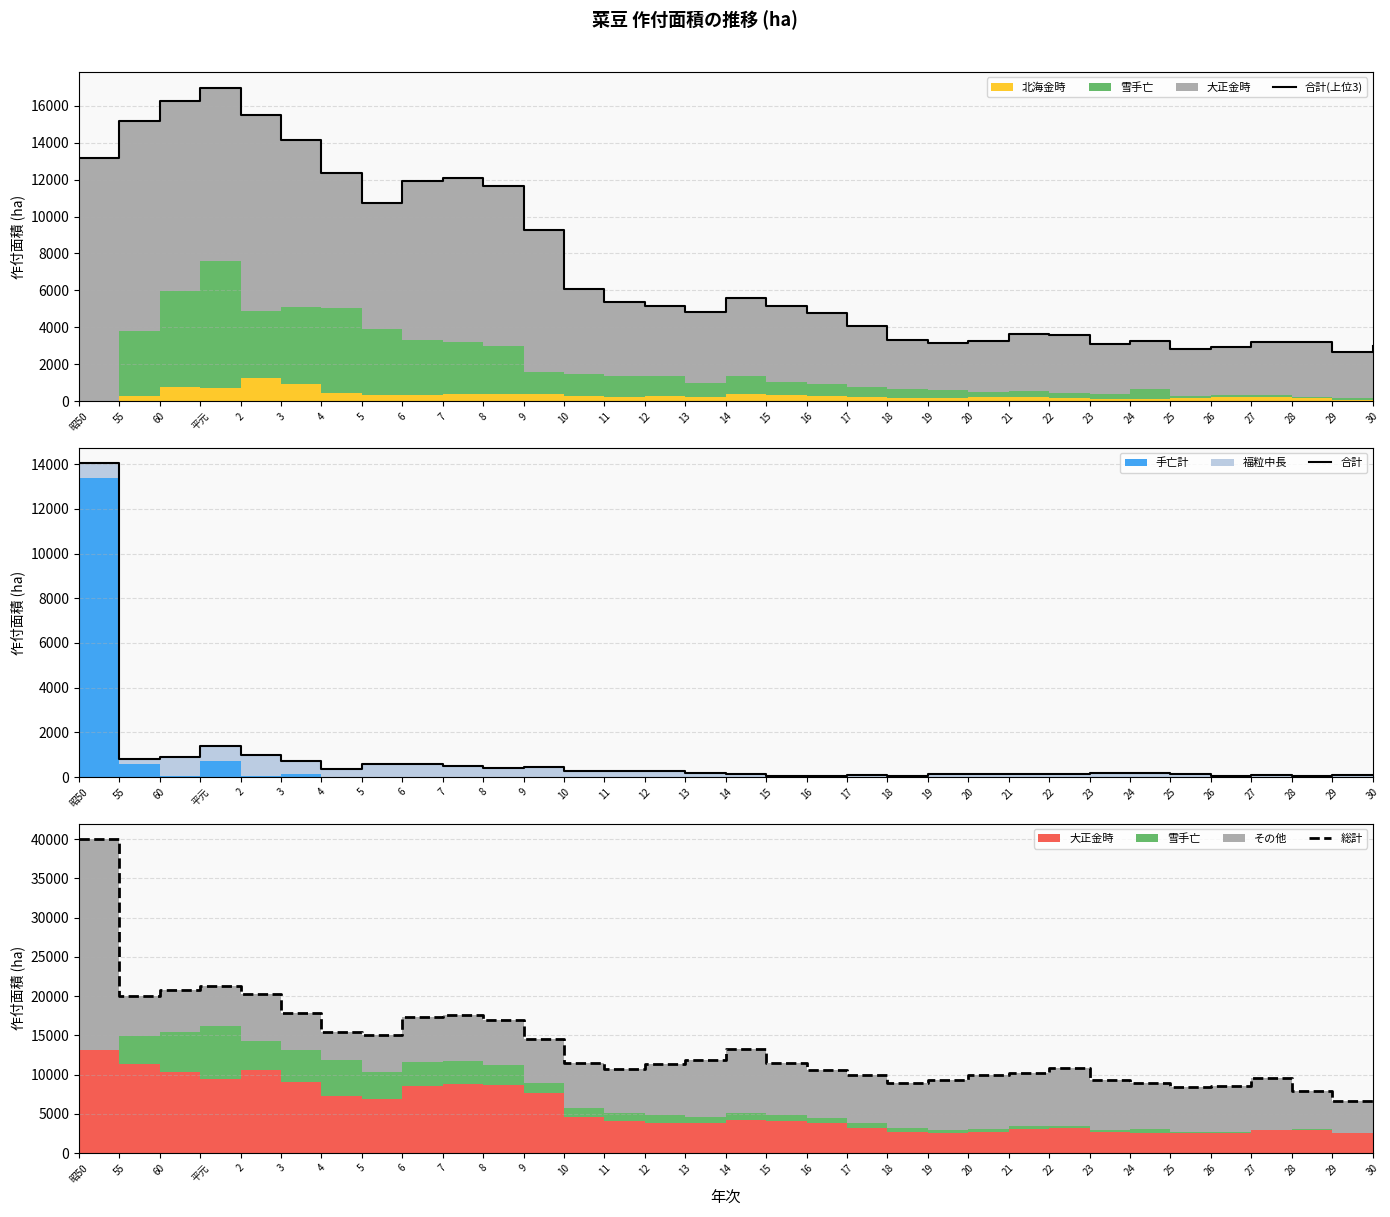

The 合計 series shows 63 at 15. True or false?

True